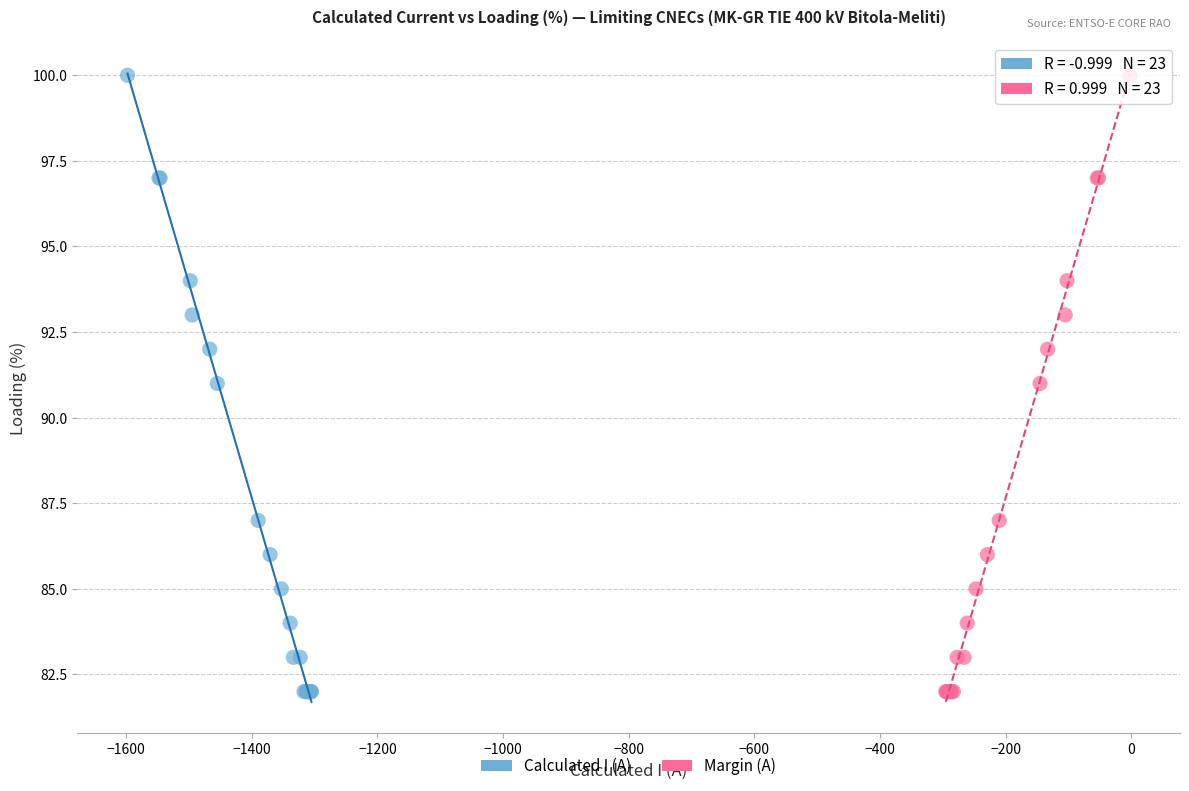

What are all the series names shown in the legend?

Calculated I (A), Margin (A)